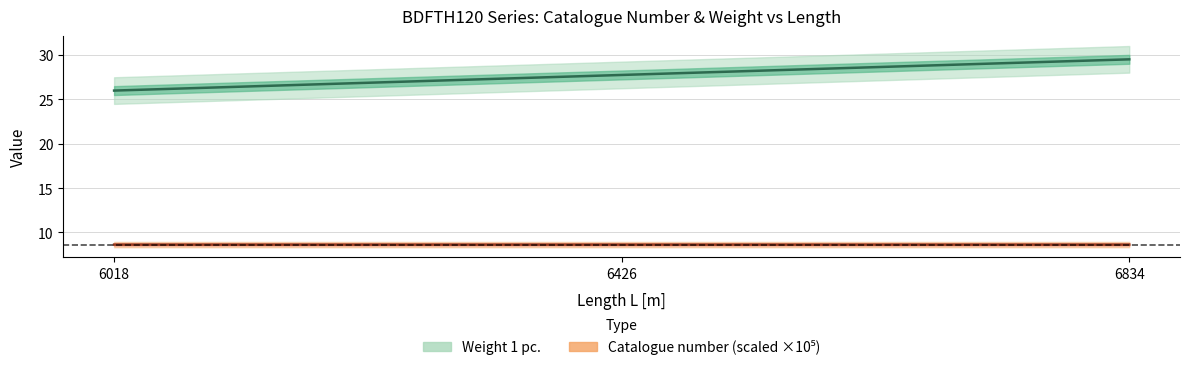

Which series changed the most between 6426 and 6834?

Weight 1 pc.